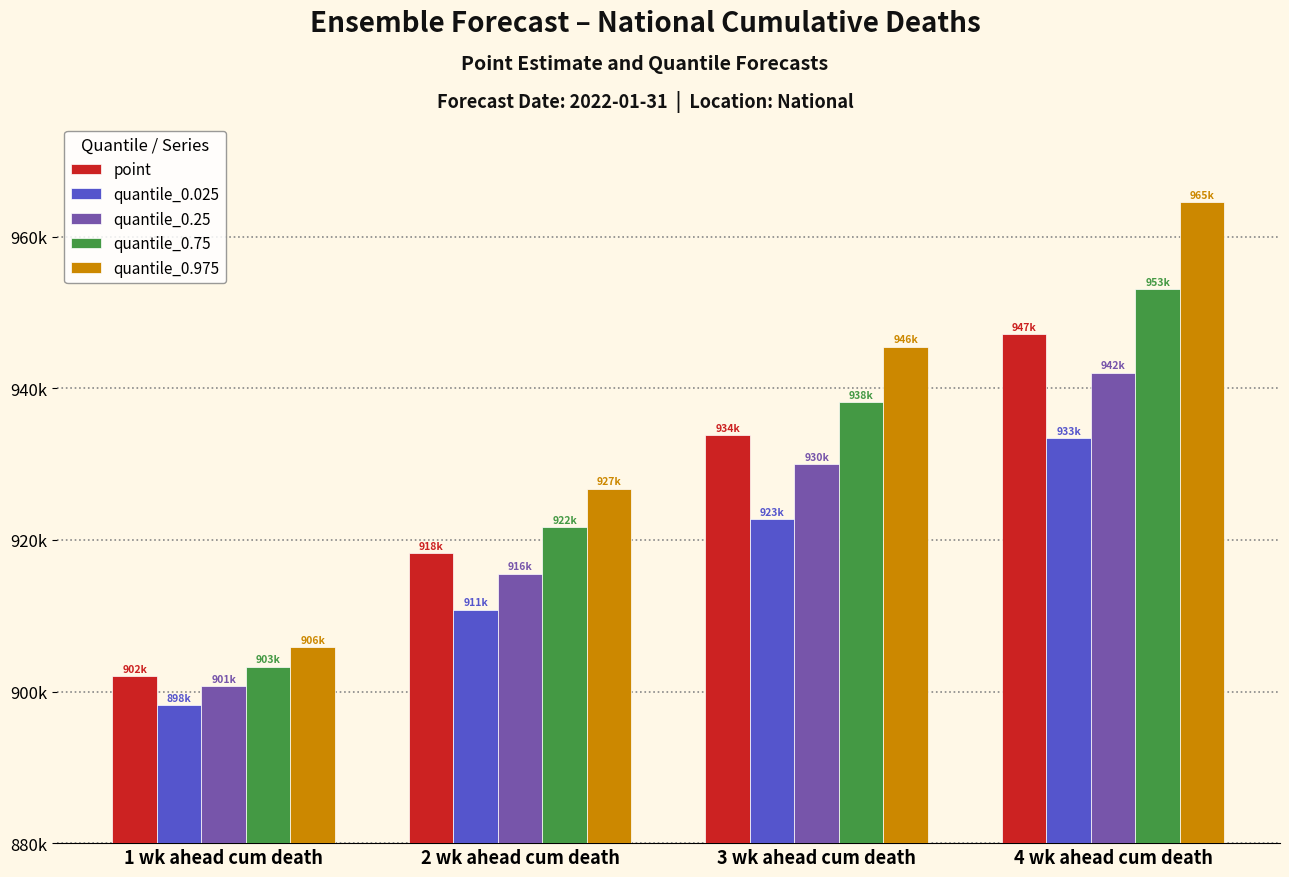

List the series in order of their overall mean, highest first.

quantile_0.975, quantile_0.75, point, quantile_0.25, quantile_0.025